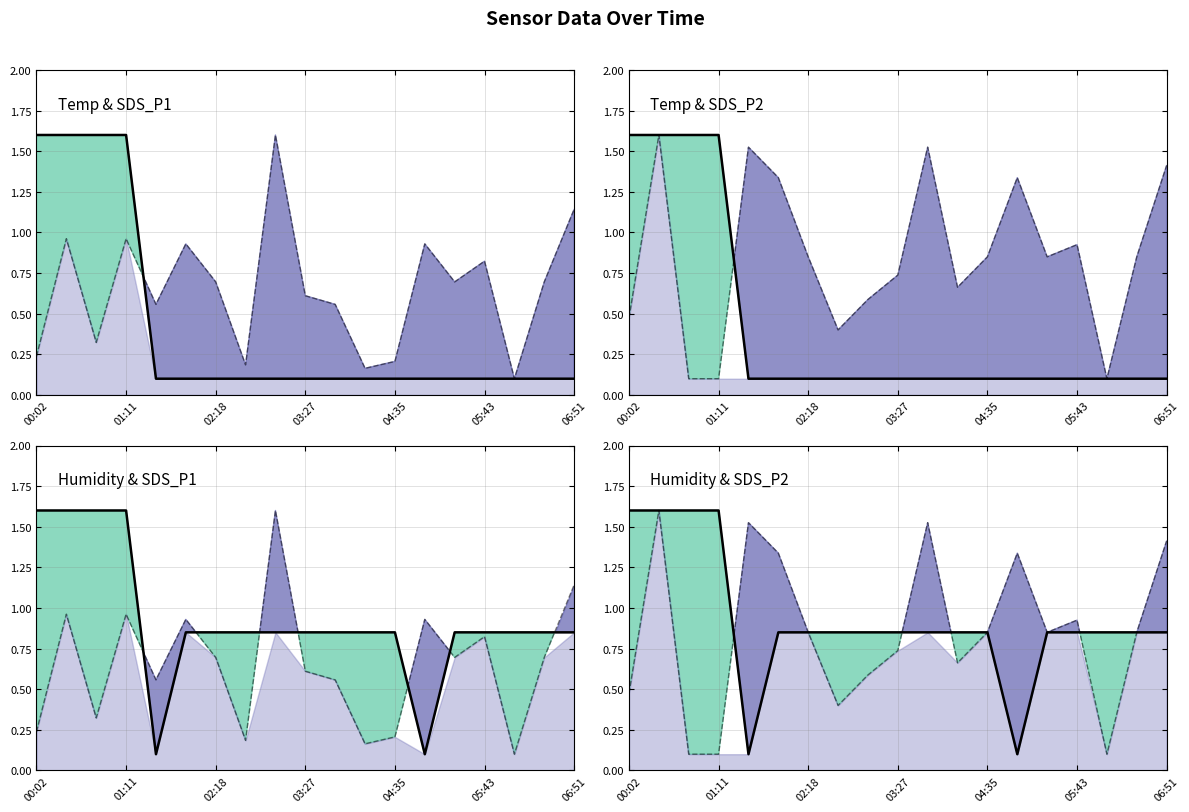

What is the greatest value displayed?

1.6